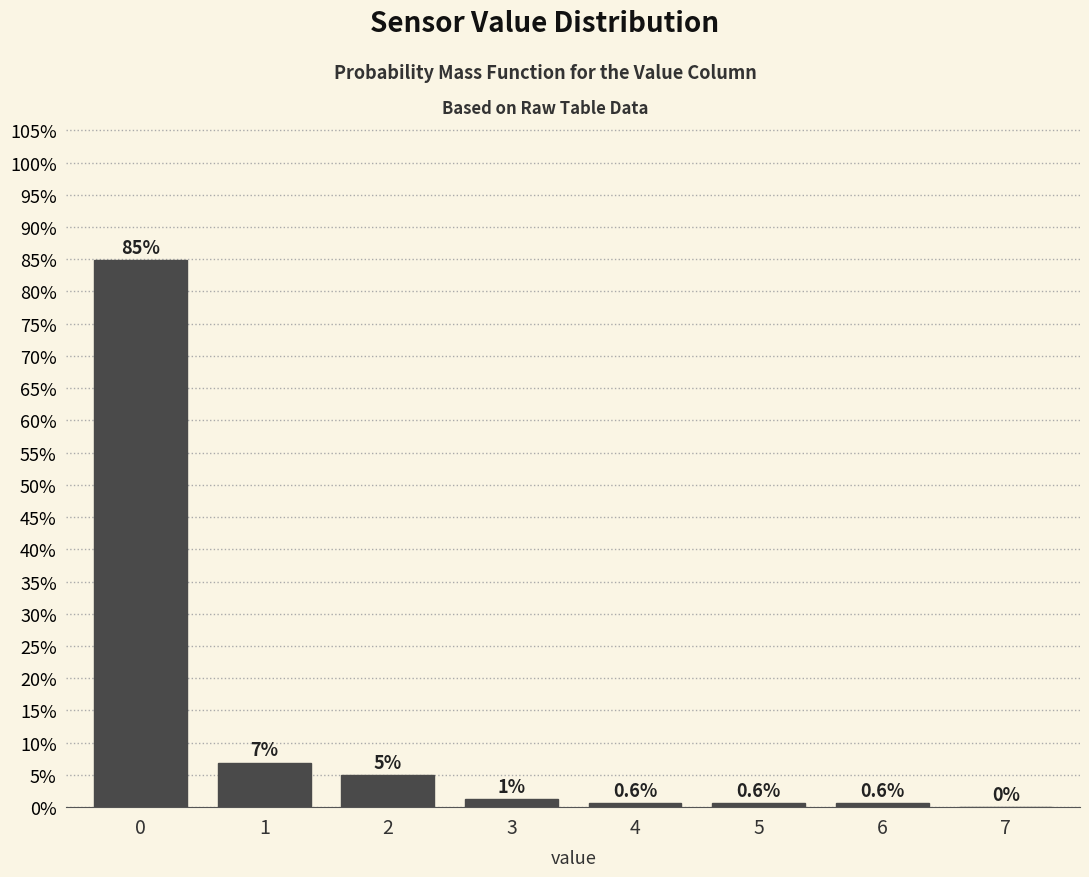

What is the maximum value shown in the chart?

84.9